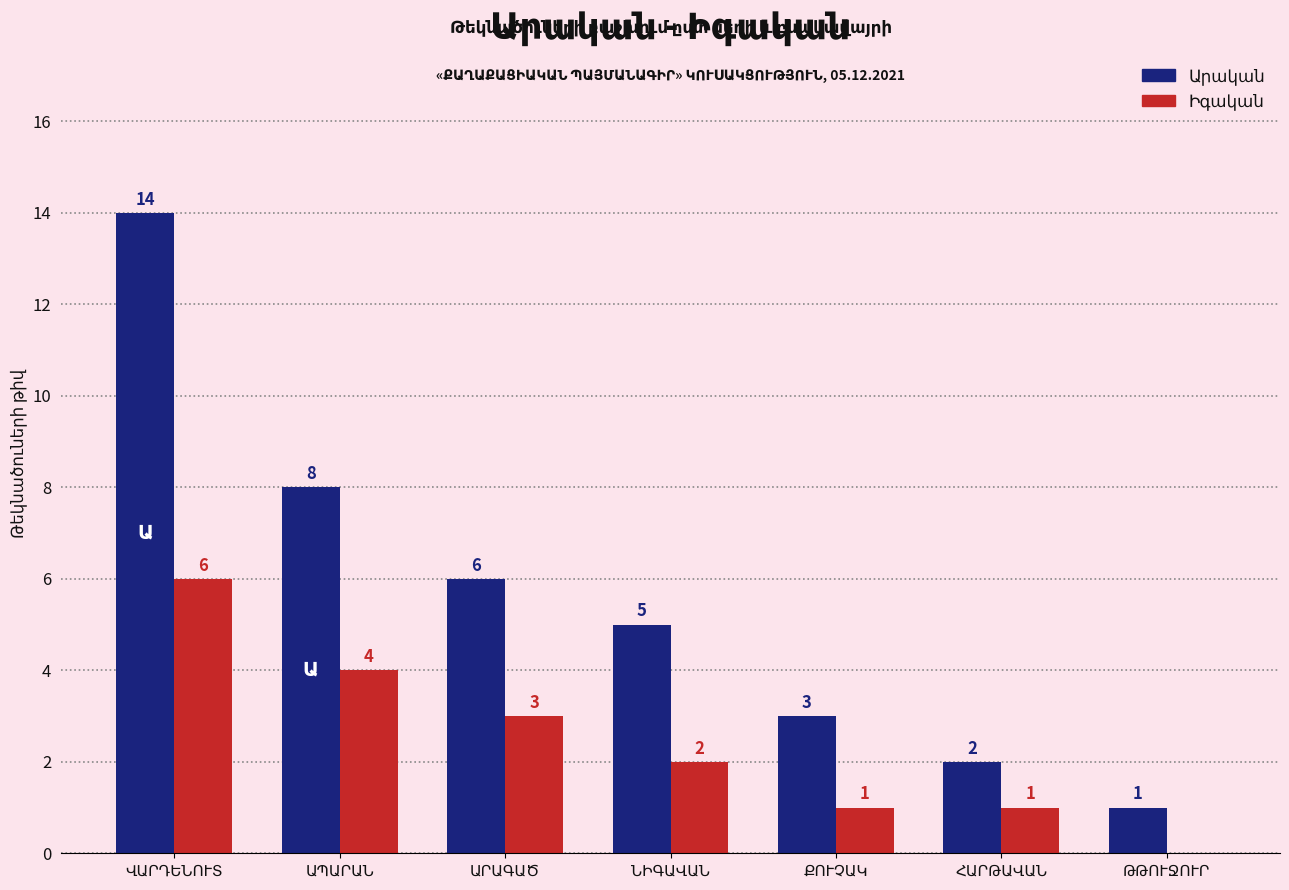

What is the greatest value displayed?

14